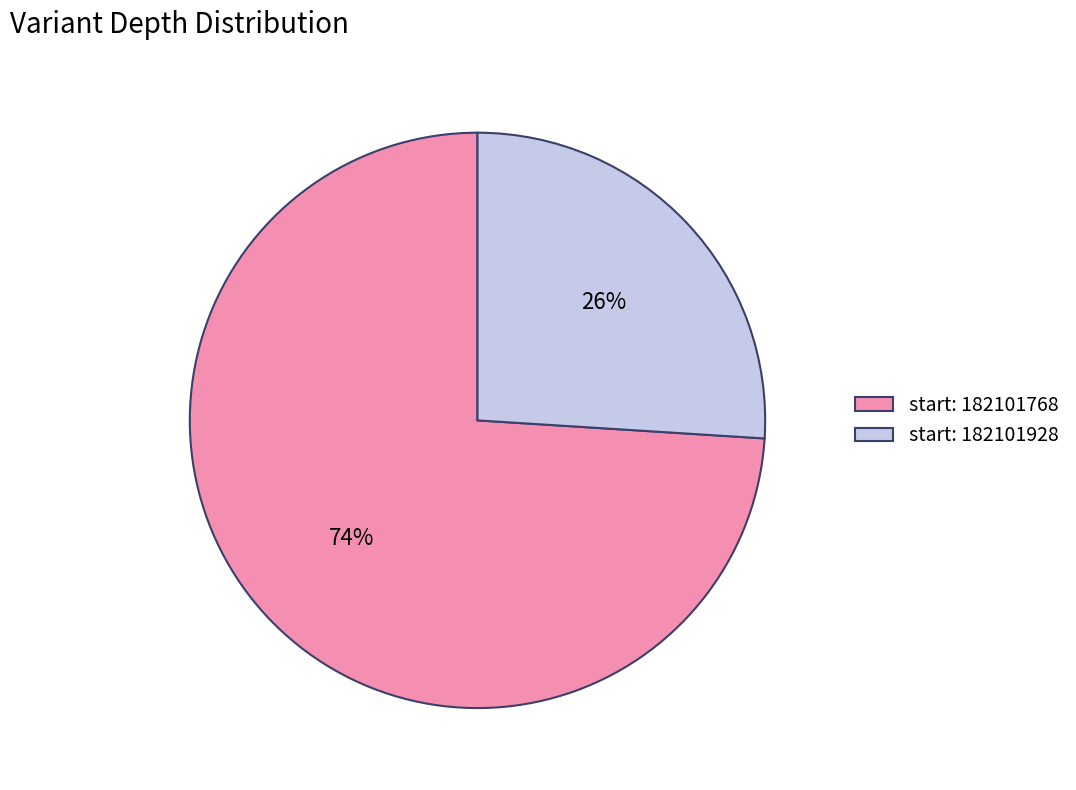

Which category has the smallest portion of the pie?

start: 182101928